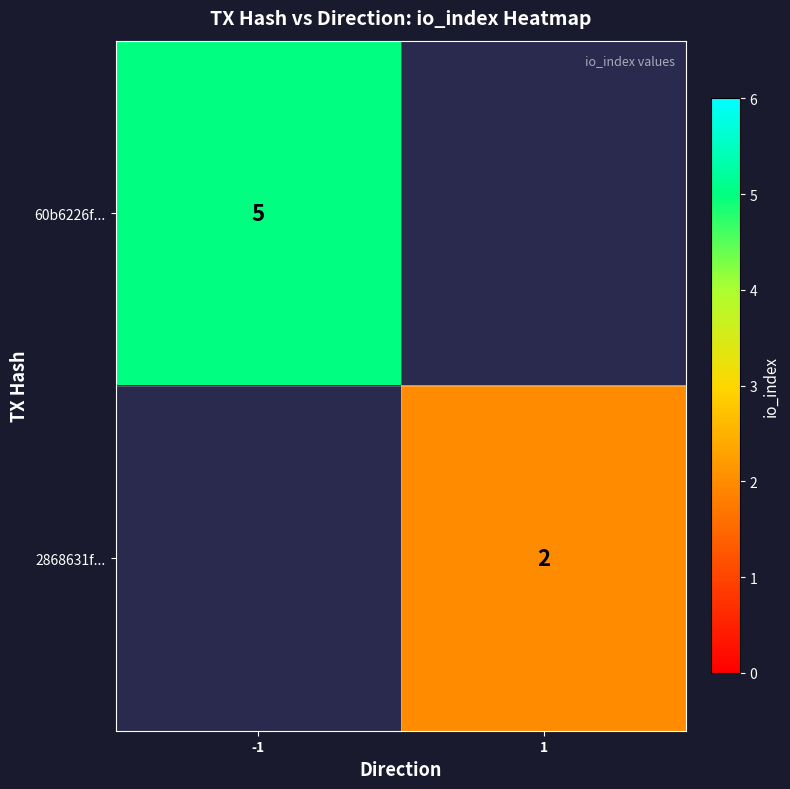

The 60b6226f... series shows 2 at -1. True or false?

False